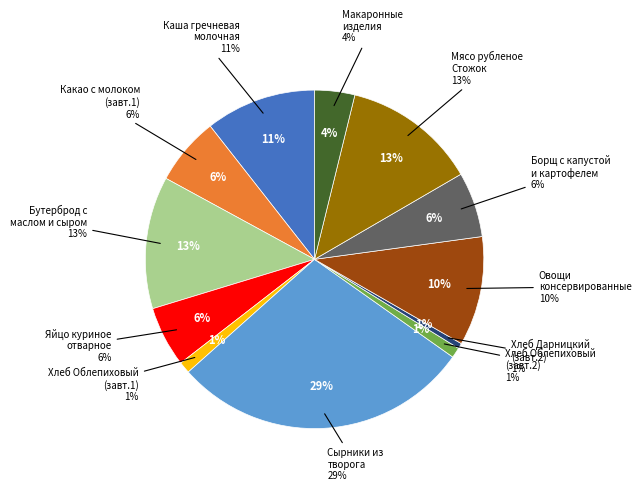

Count the number of slices in the pie.

12